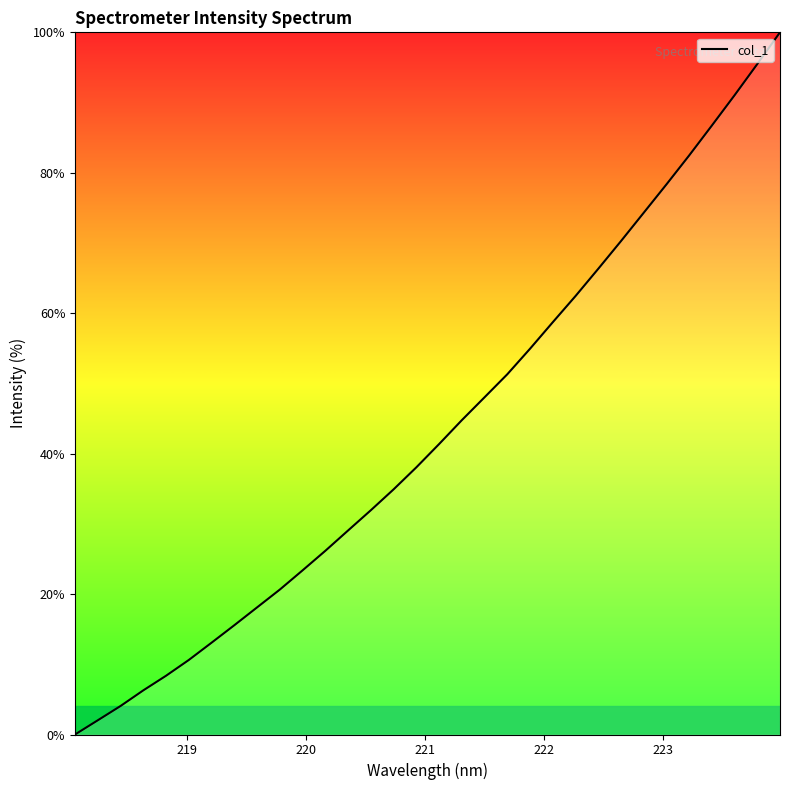

What is the maximum value shown in the chart?

100.0